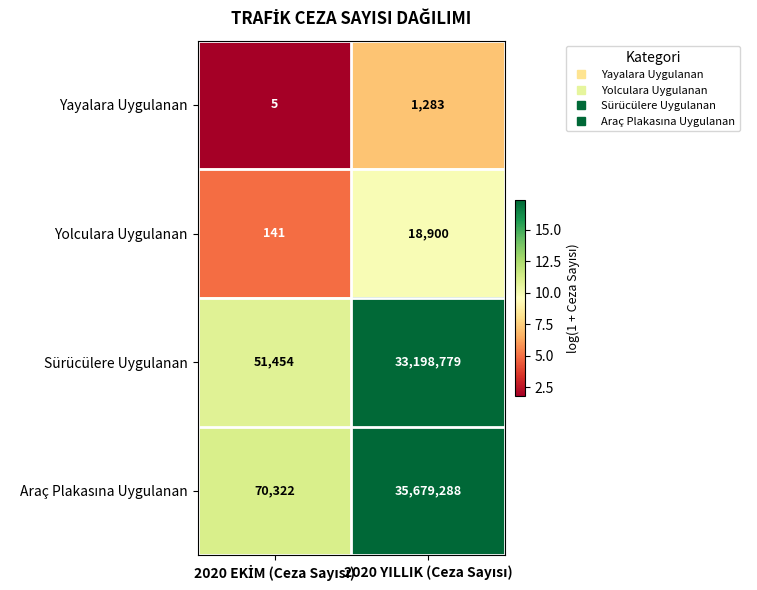

What is the minimum value shown in the chart?

5